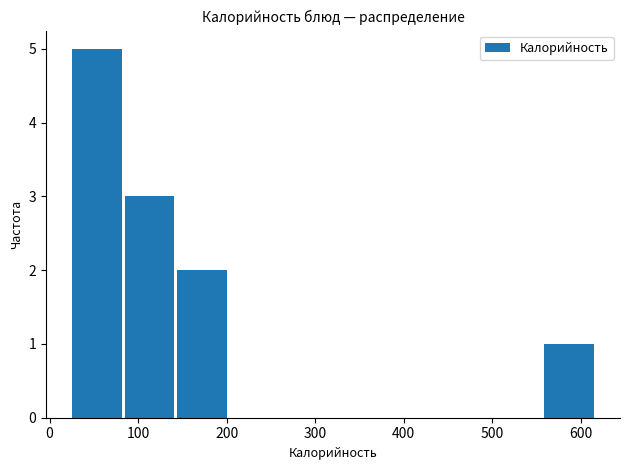

Reading left to right, transcribe this chart: for each bar, give the range it covers on the x-axis and its height. Neither the bar edges nor the heights are printed on the chart, so give them approximately, as read against the axes.

20 to 80: 5
80 to 140: 3
140 to 200: 2
200 to 260: 0
260 to 320: 0
320 to 380: 0
380 to 440: 0
440 to 500: 0
500 to 560: 0
560 to 620: 1